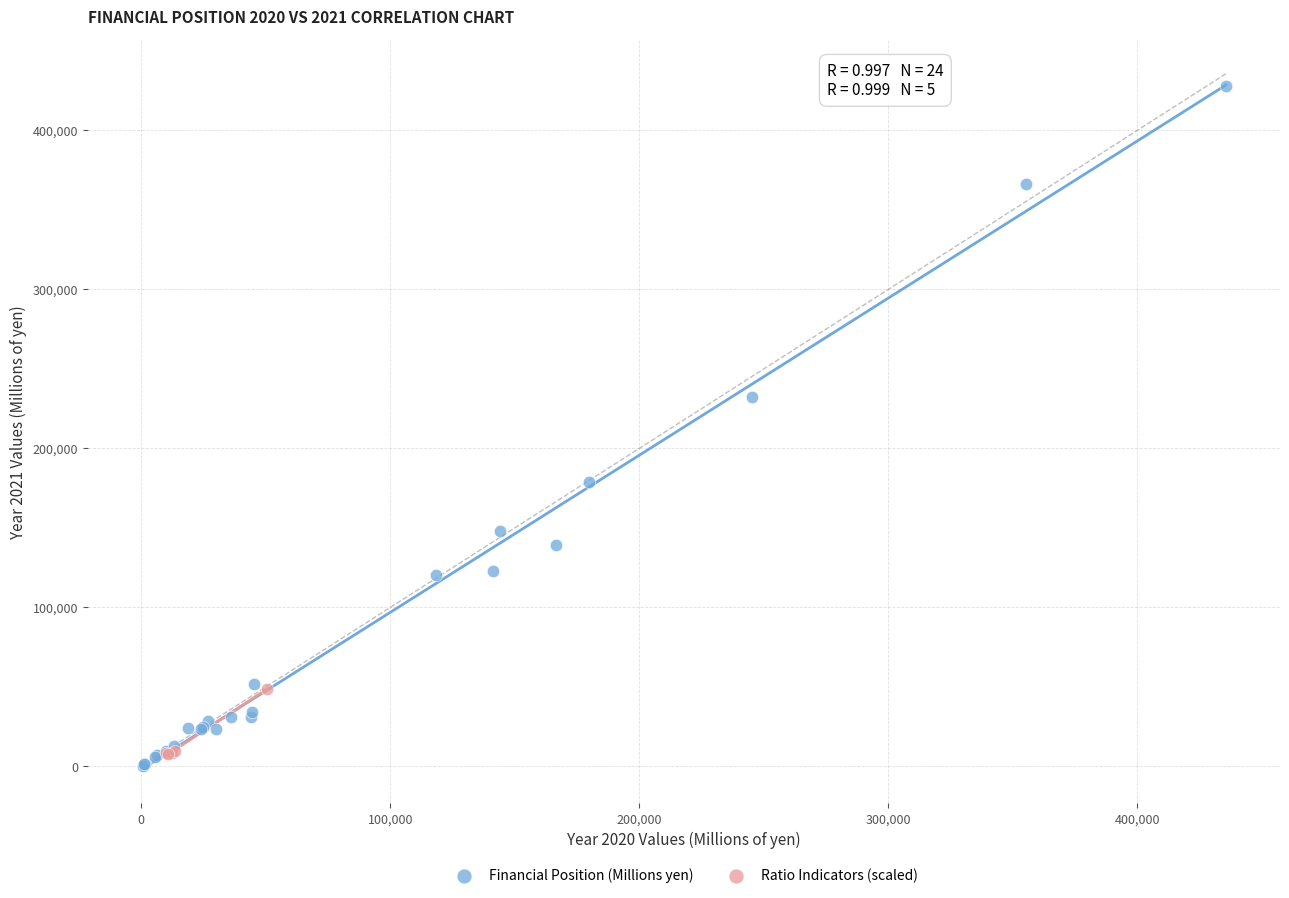

Which series reaches the maximum Y coordinate?

Financial Position (Millions yen)